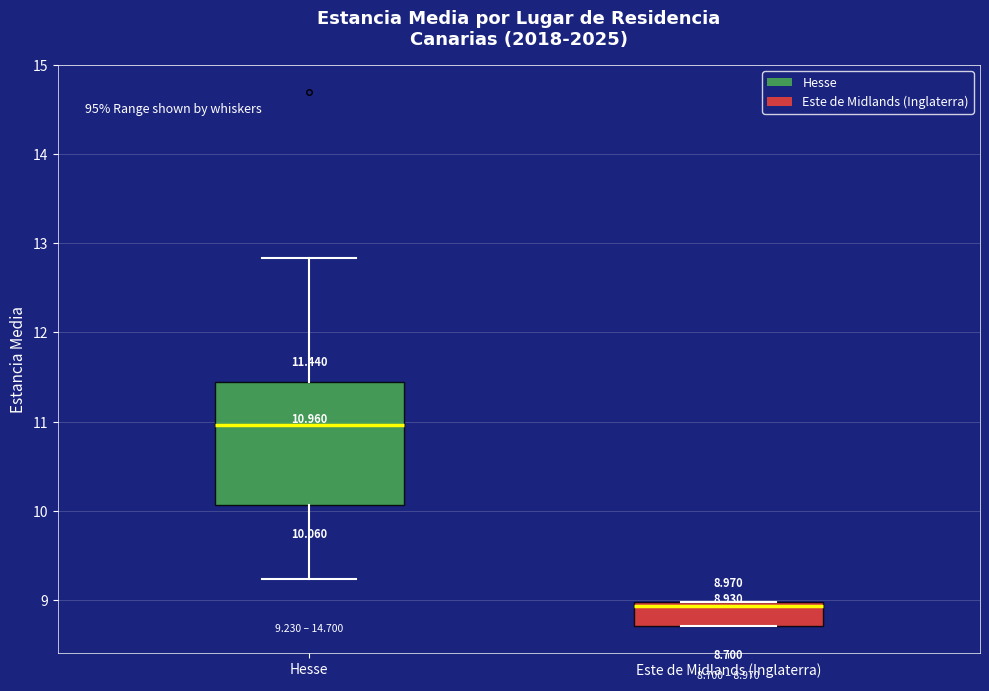

Which box's median line is the lowest?

Este de Midlands (Inglaterra)